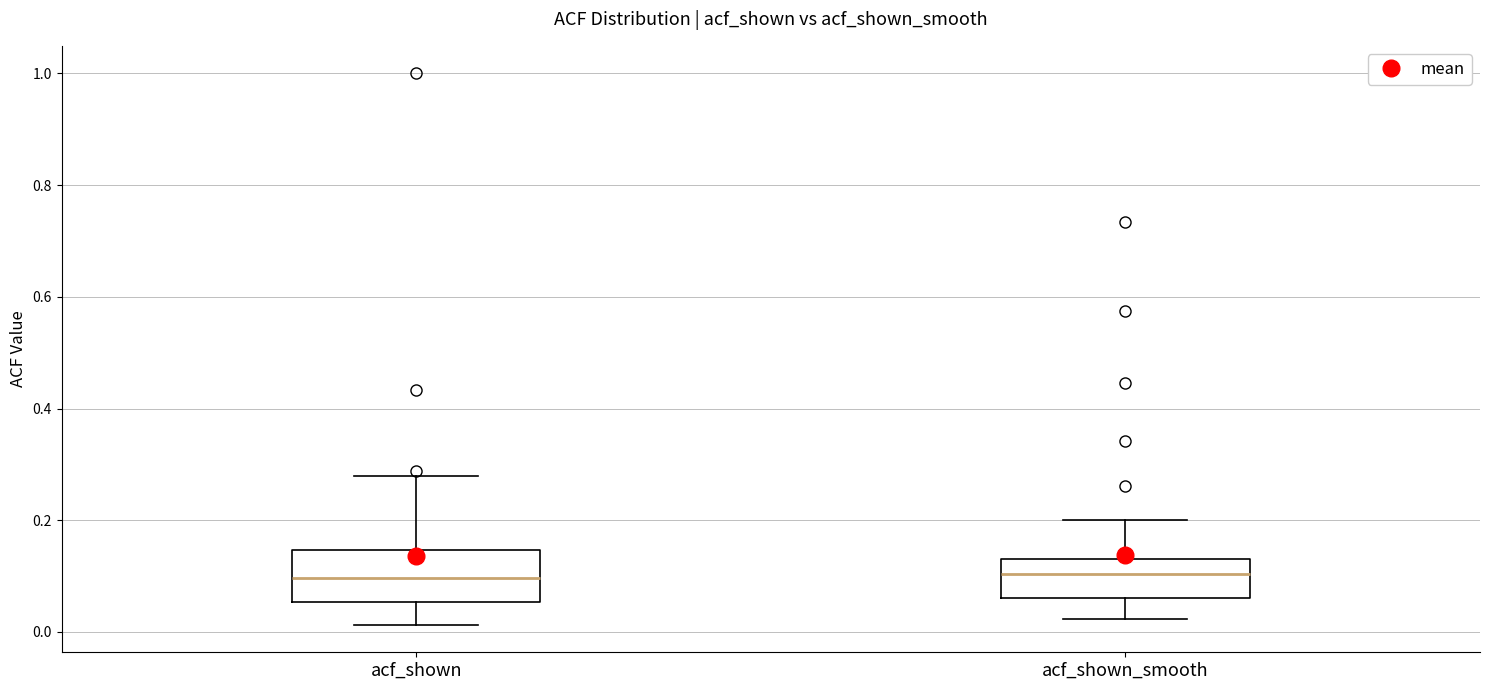

Where does the lower whisker of the box for acf_shown_smooth end on the y-axis? The values are not printed on the chart, so give them approximately, as read against the axis.

0.02